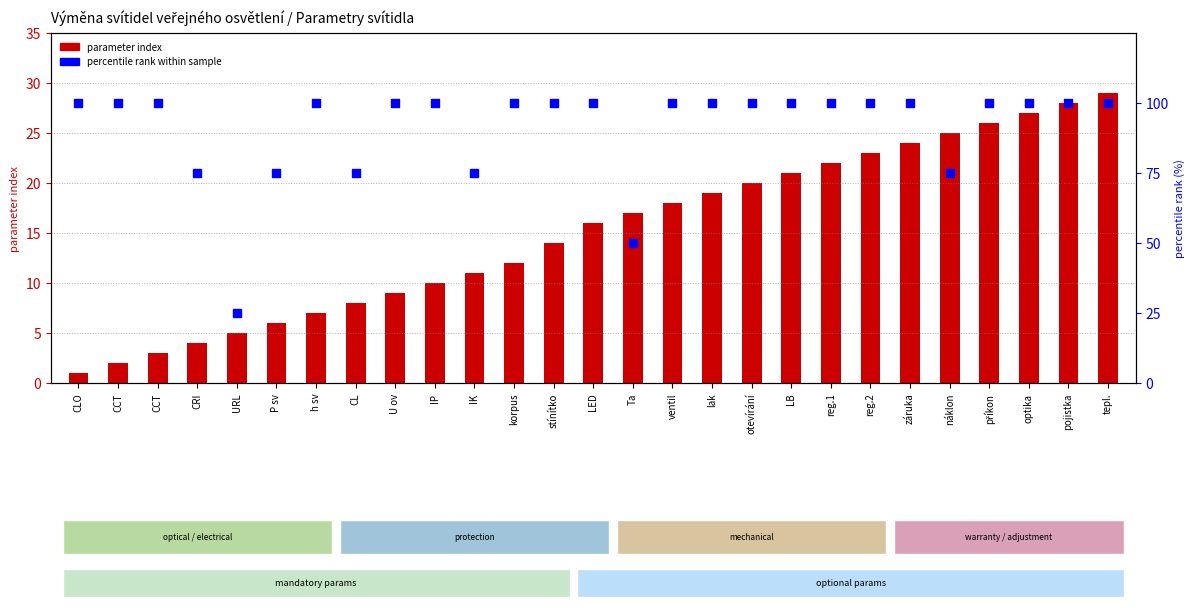

What is the total value across all series at U ov?

109